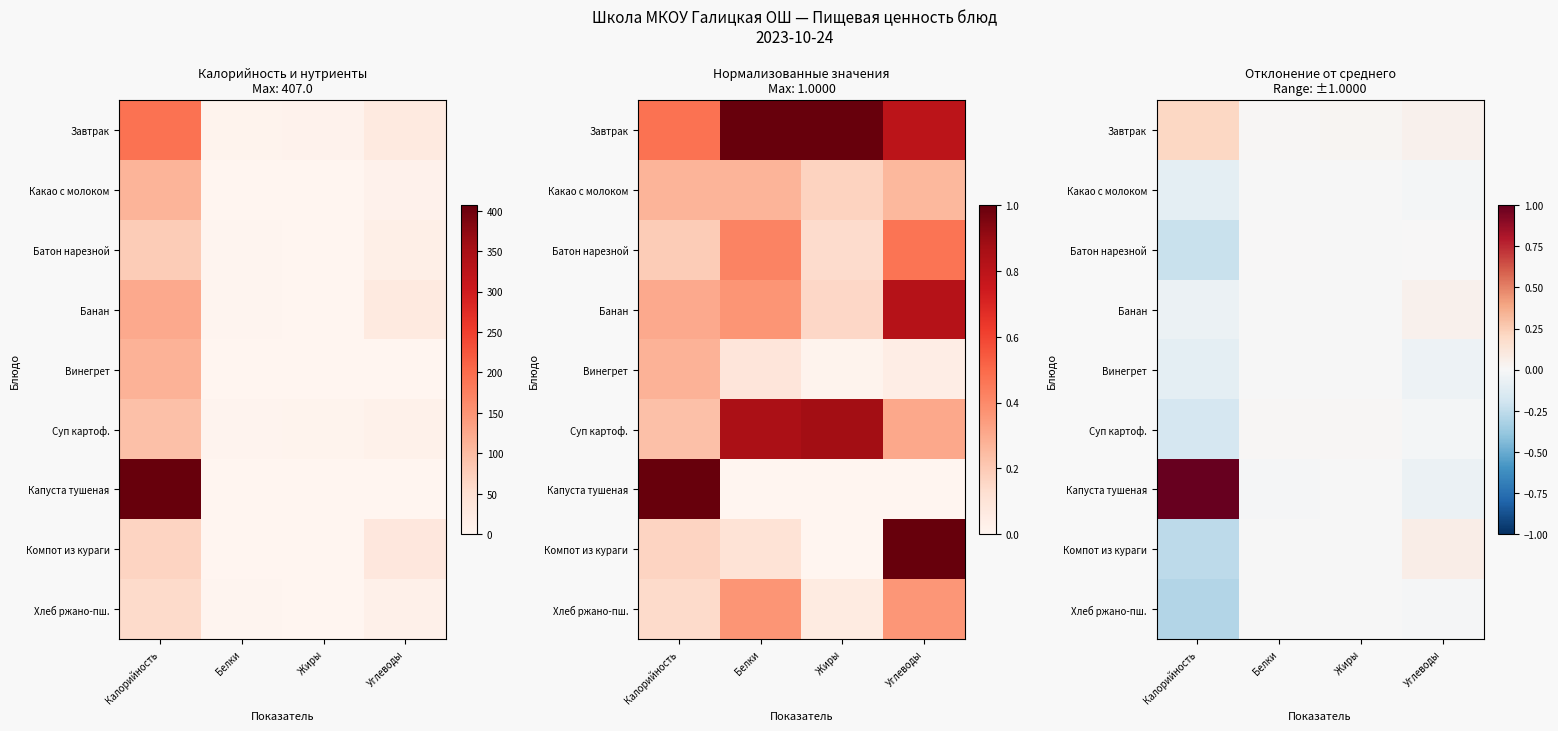

At which category is the sum across all series the highest?

Калорийность